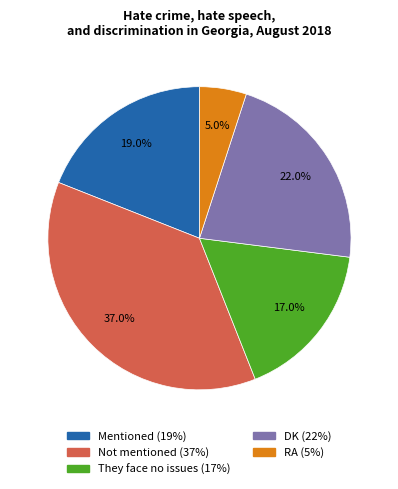

How many segments does this pie chart have?

5